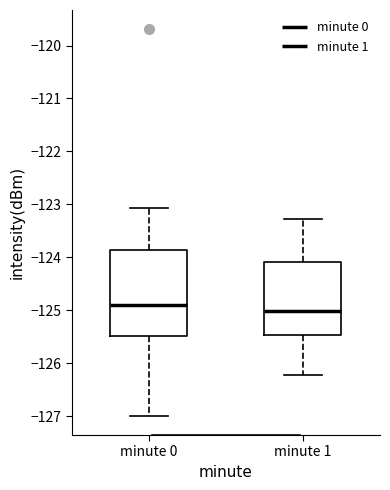

Reading left to right, read every box against the y-axis: the position of its median line, the range the box covers, and the ends of its whiskers. The values are not printed on the chart, so give them approximately, as read against the axis.

minute 0: median -124.9, box -125.5 to -123.9, whiskers -127.0 to -123.1
minute 1: median -125.0, box -125.5 to -124.1, whiskers -126.2 to -123.3